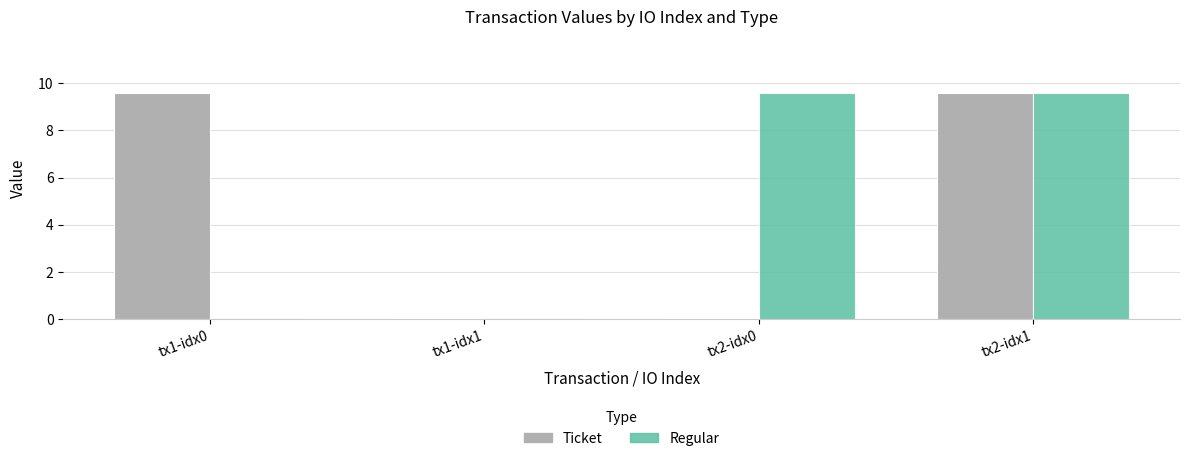

How many categories are shown in the chart?

4